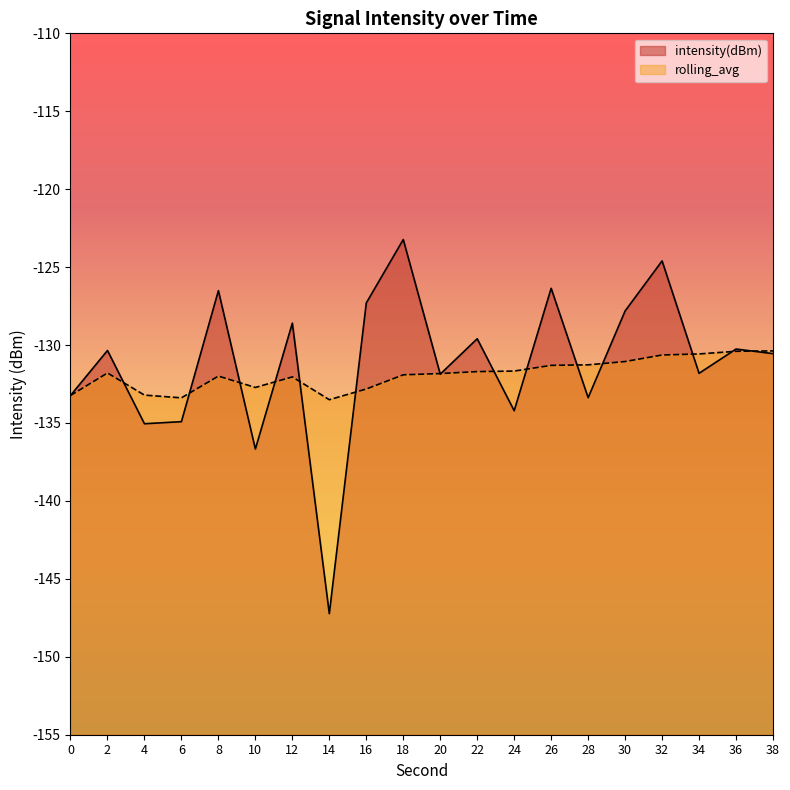

What is the difference between the second highest and second lowest values in the intensity(dBm) series?

12.1